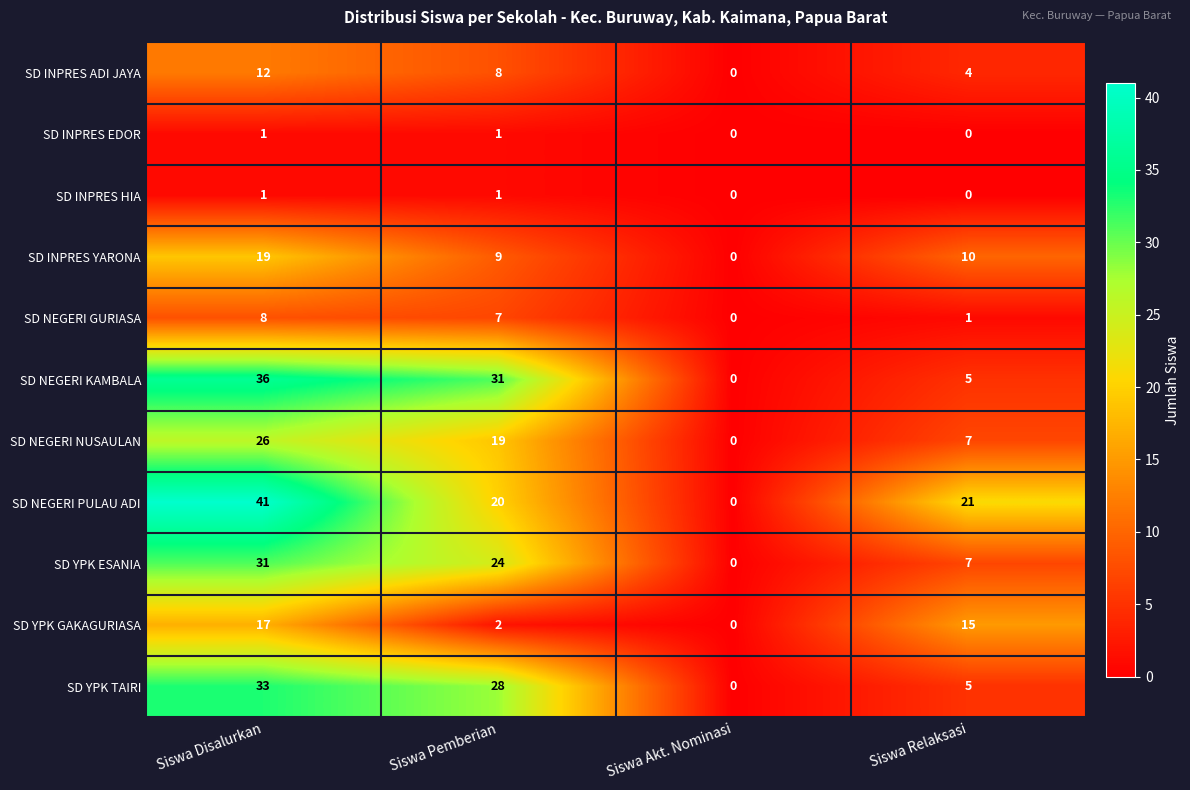

Rank the categories by SD NEGERI NUSAULAN value from highest to lowest.

Siswa Disalurkan, Siswa Pemberian, Siswa Relaksasi, Siswa Akt. Nominasi